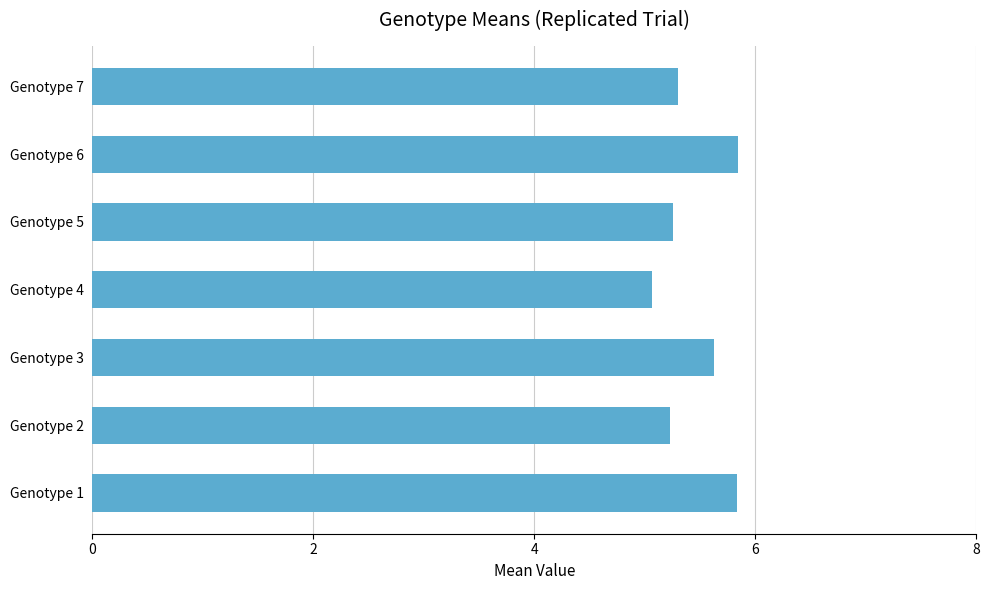

How many bars are there in total?

7